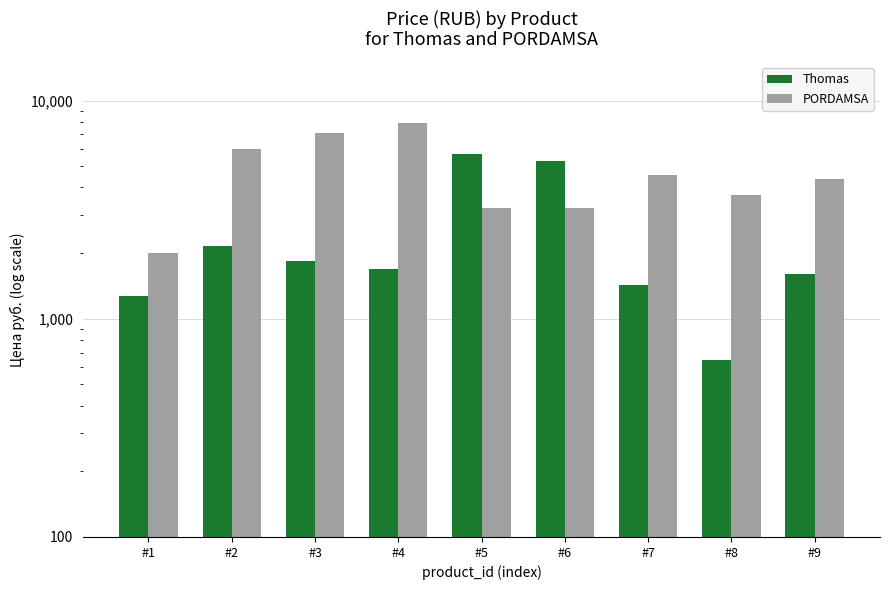

Read the PORDAMSA value at #4.

7857.0